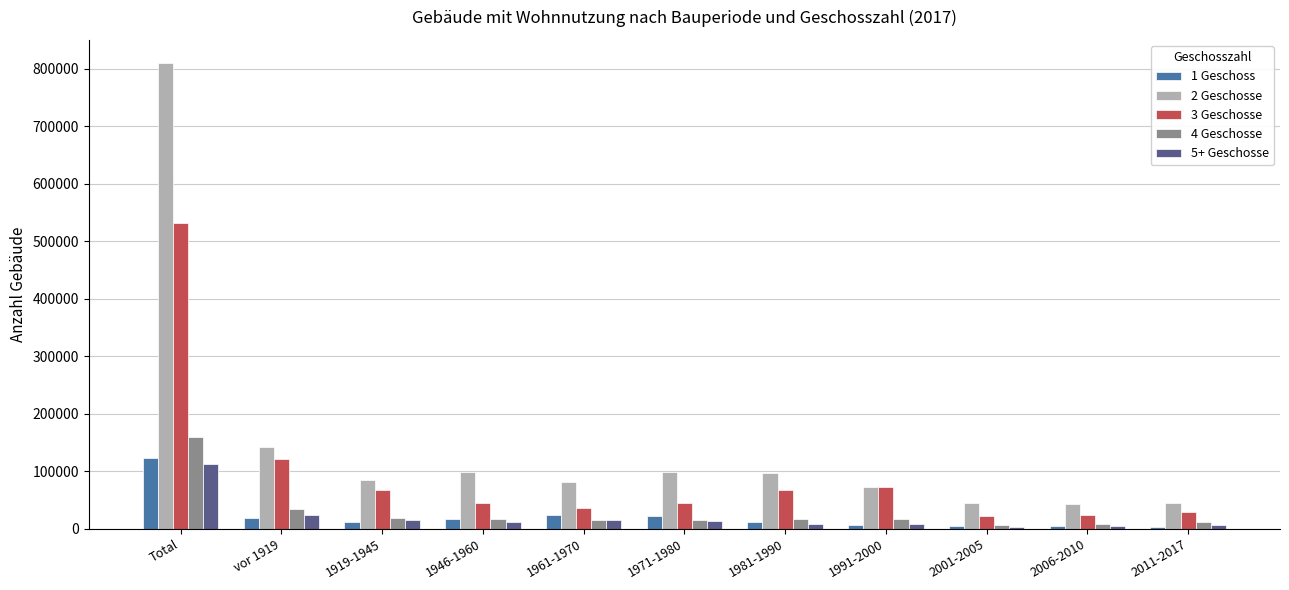

Which category has the highest value across all series?

Total